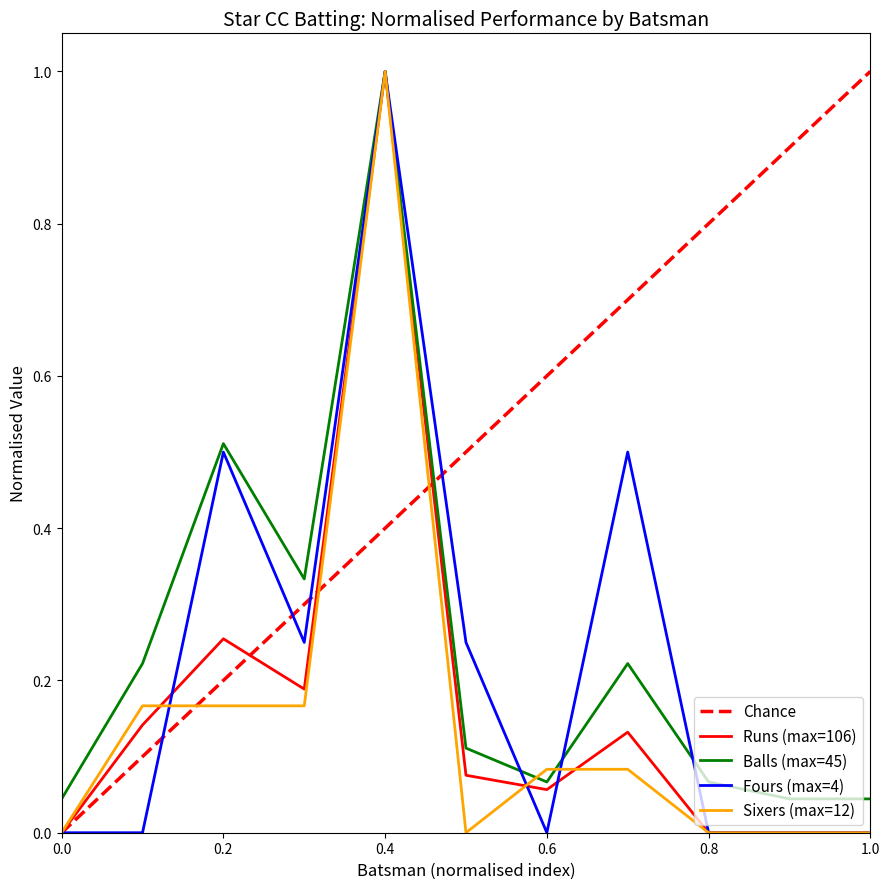

At which label does Runs (max=106) reach its peak?

0.4